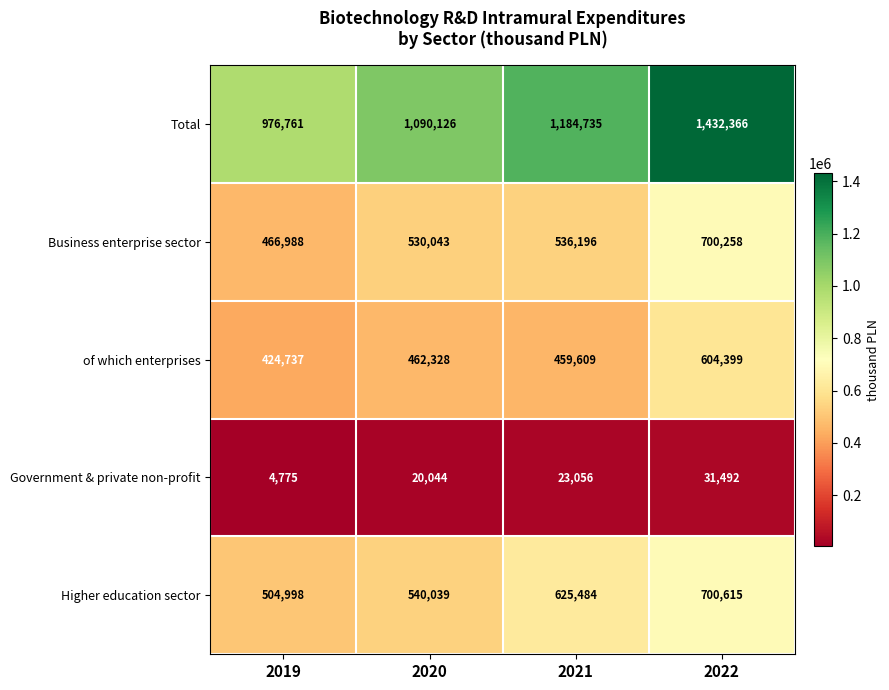

Reading left to right, what are all the values shown in this chart?

Total: 2019=976761	2020=1090126	2021=1184735	2022=1432366
Business enterprise sector: 2019=466988	2020=530043	2021=536196	2022=700258
of which enterprises: 2019=424737	2020=462328	2021=459609	2022=604399
Government & private non-profit: 2019=4775	2020=20044	2021=23056	2022=31492
Higher education sector: 2019=504998	2020=540039	2021=625484	2022=700615